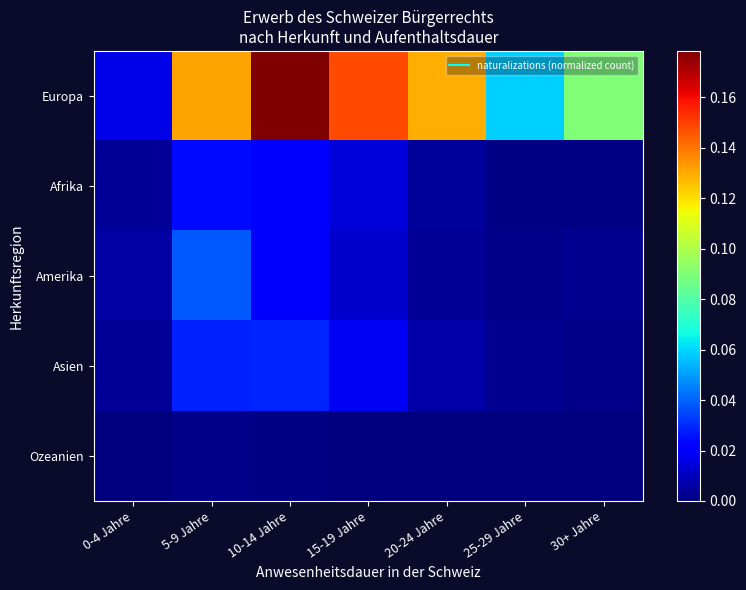

Which series has the largest total across all categories?

Europa